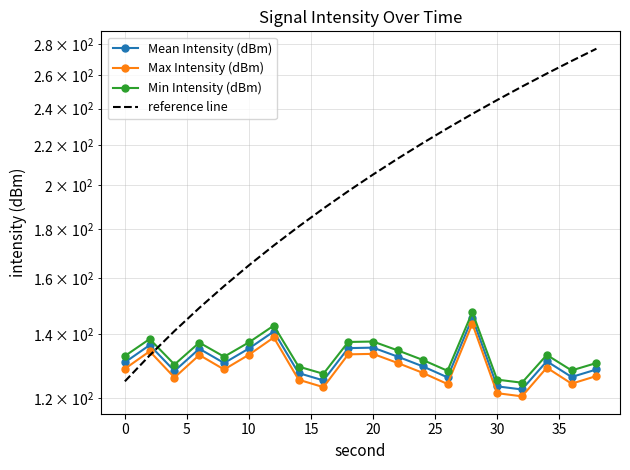

At how many categories does at least one series exceed 232?

6